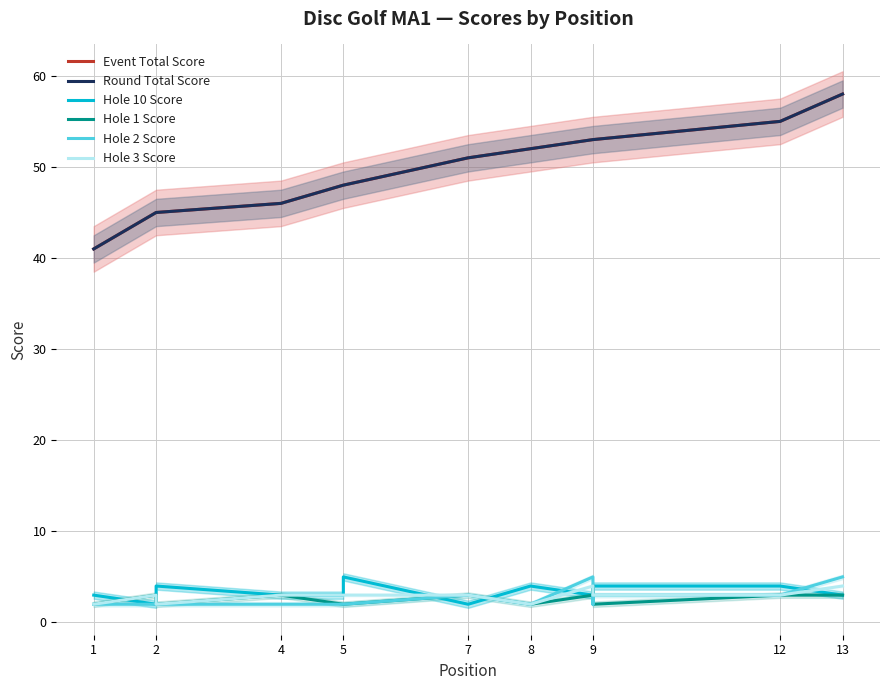

Where is Hole 10 Score nearest to the value 3?

1